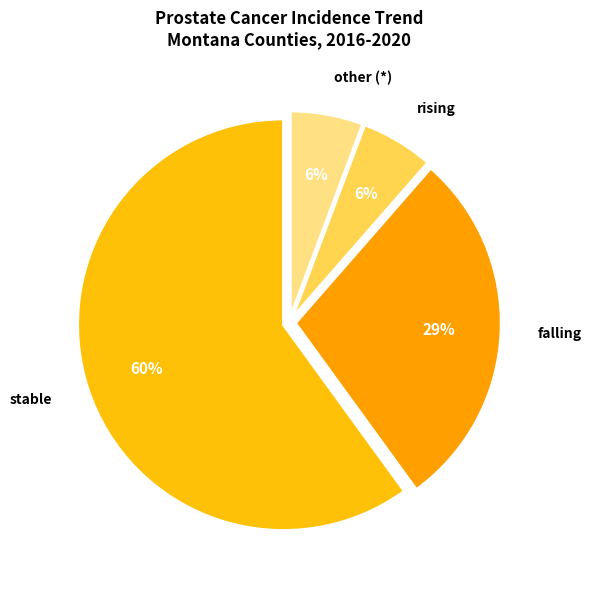

What is the majority slice?

stable